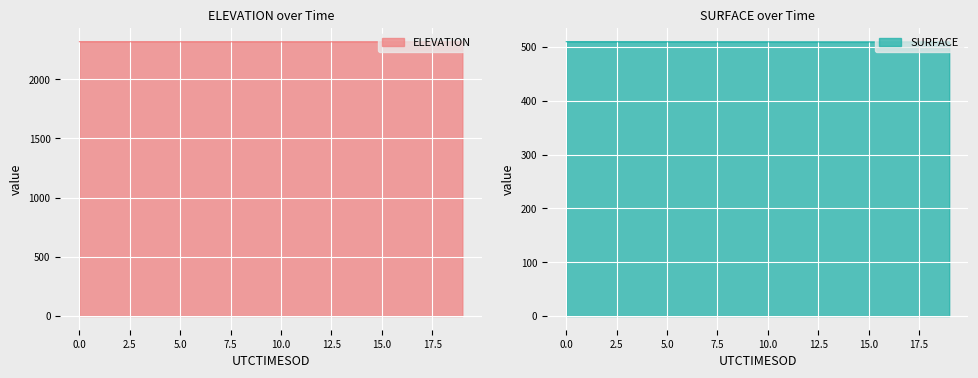

What is the average value of the SURFACE series?

509.3